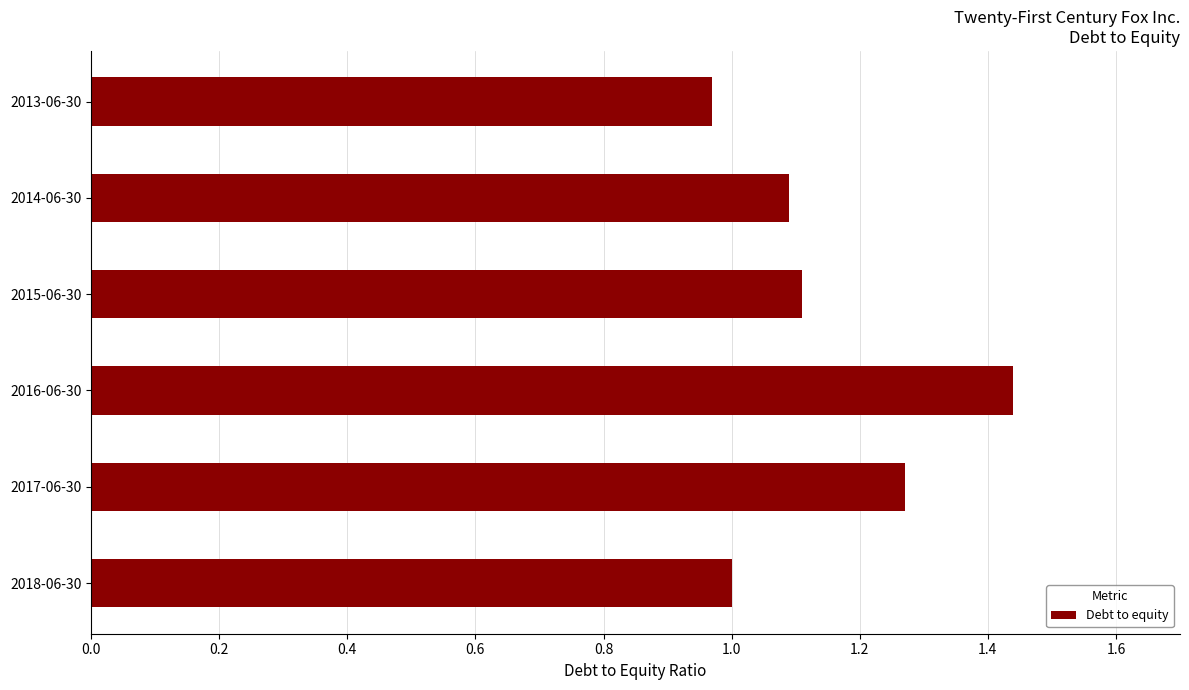

The chart shows a value of 0.4 at 2017-06-30. True or false?

False